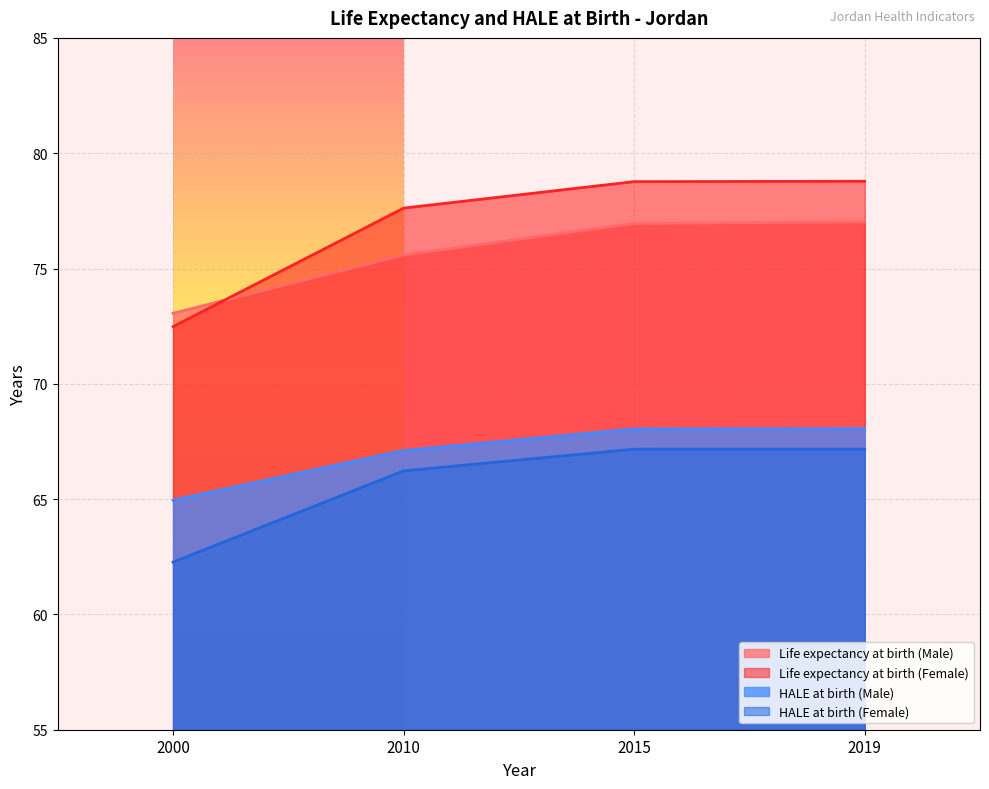

What is the value of the HALE at birth (Male) point at the 3rd from the left?

68.0